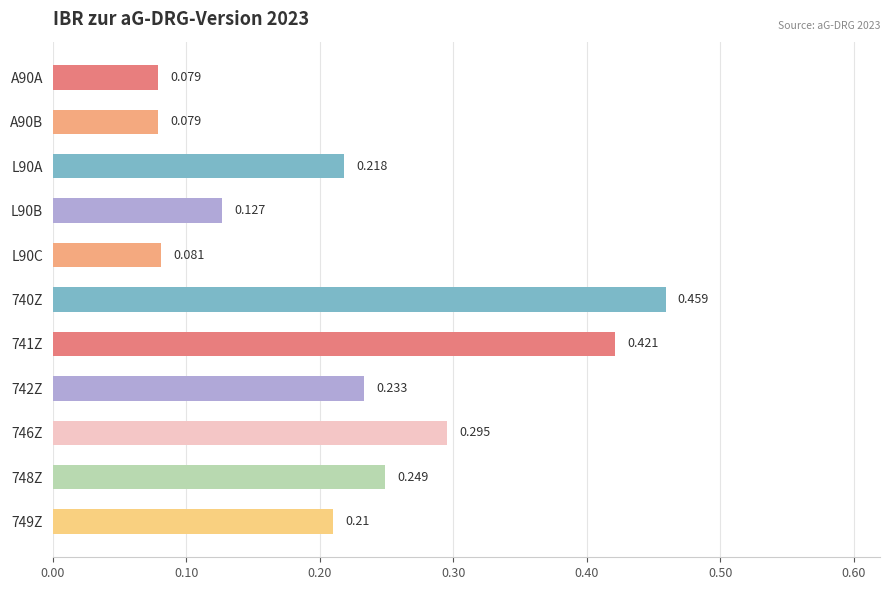

What is the sum of all values?

2.5